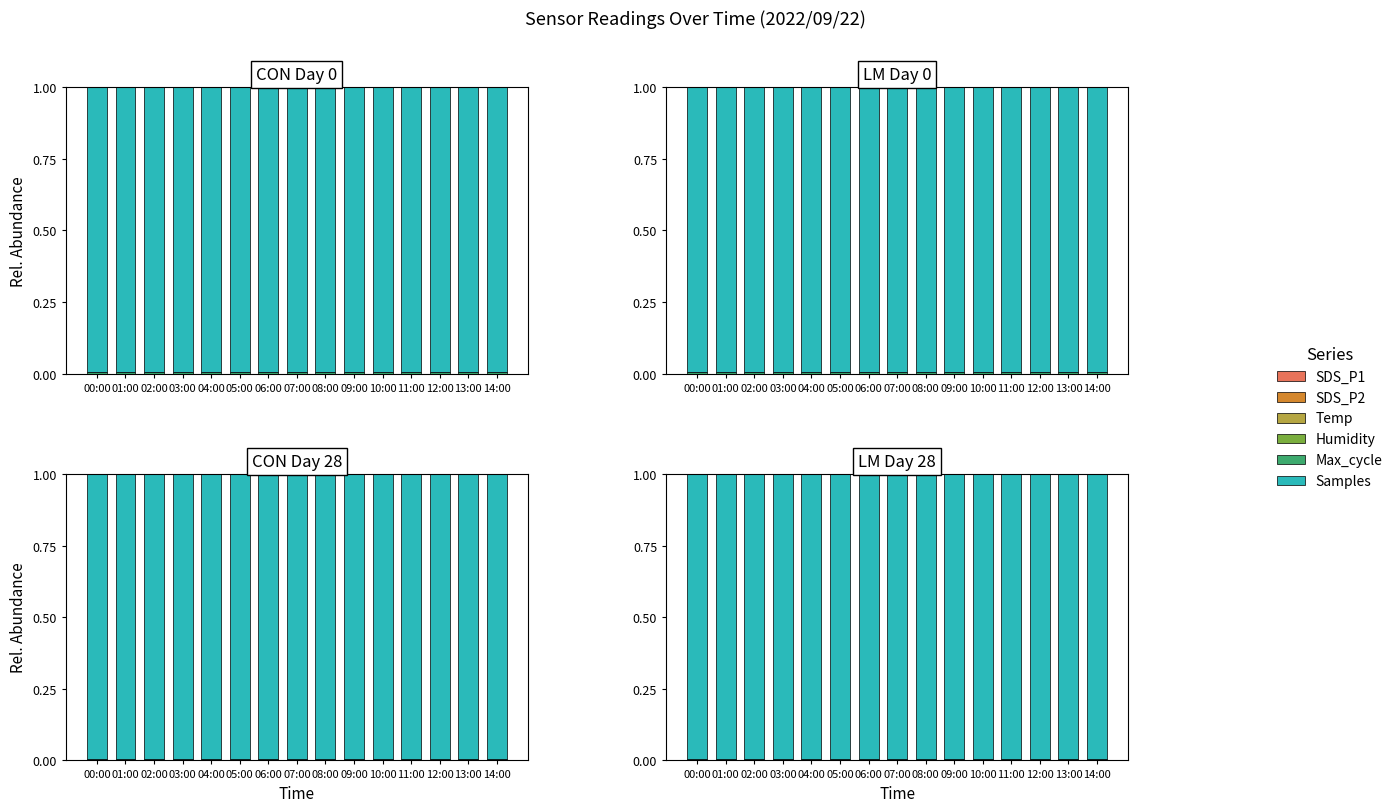

Where is Samples nearest to the value 0?

11:00